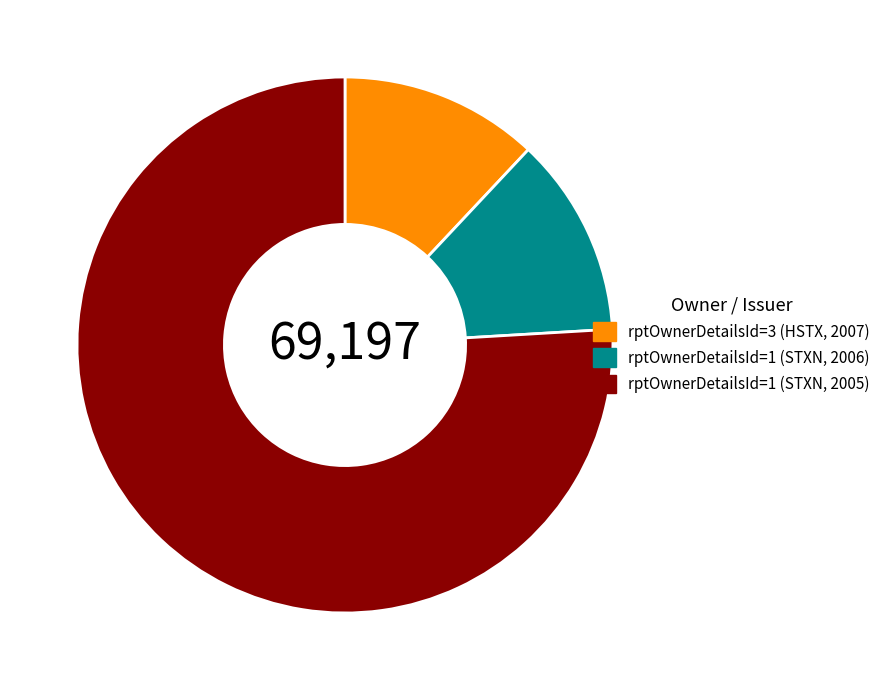

What is the ratio of the value at rptOwnerDetailsId=3 (HSTX, 2007) to the value at rptOwnerDetailsId=1 (STXN, 2006)?

1.0